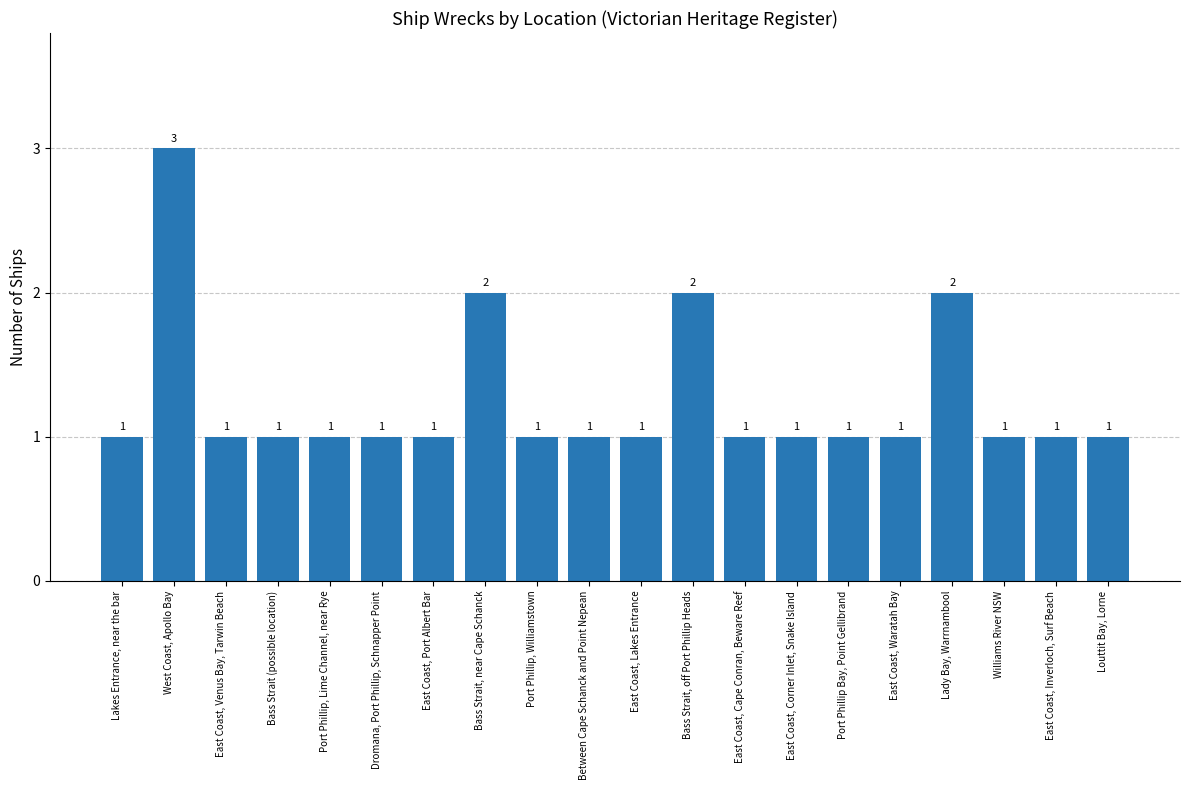

What is the average value?

1